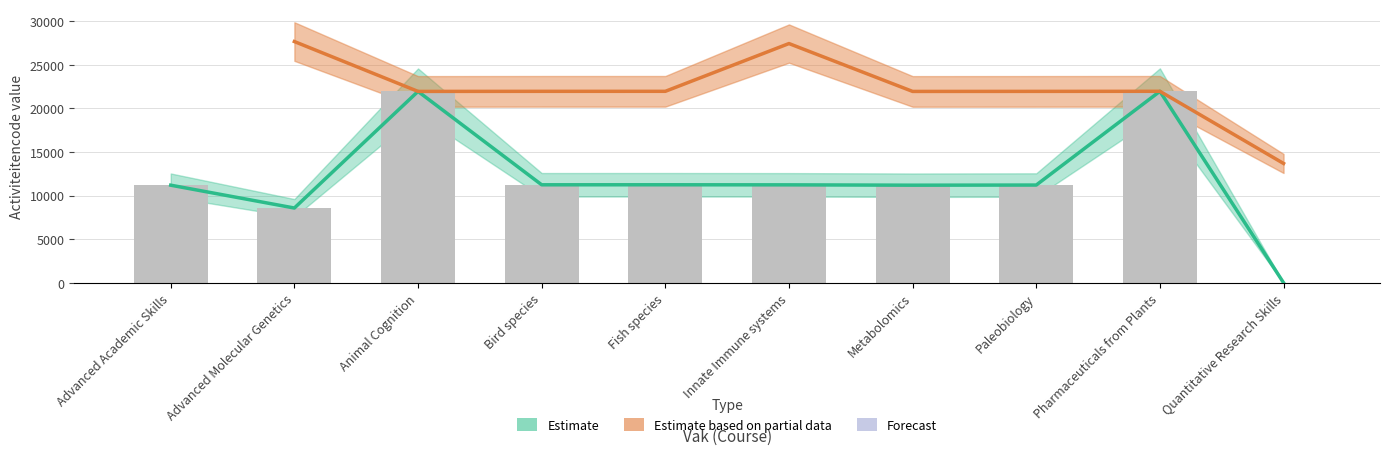

Rank the categories by value from lowest to highest.

Quantitative Research Skills, Advanced Molecular Genetics, Metabolomics, Advanced Academic Skills, Paleobiology, Innate Immune systems, Bird species, Fish species, Animal Cognition, Pharmaceuticals from Plants